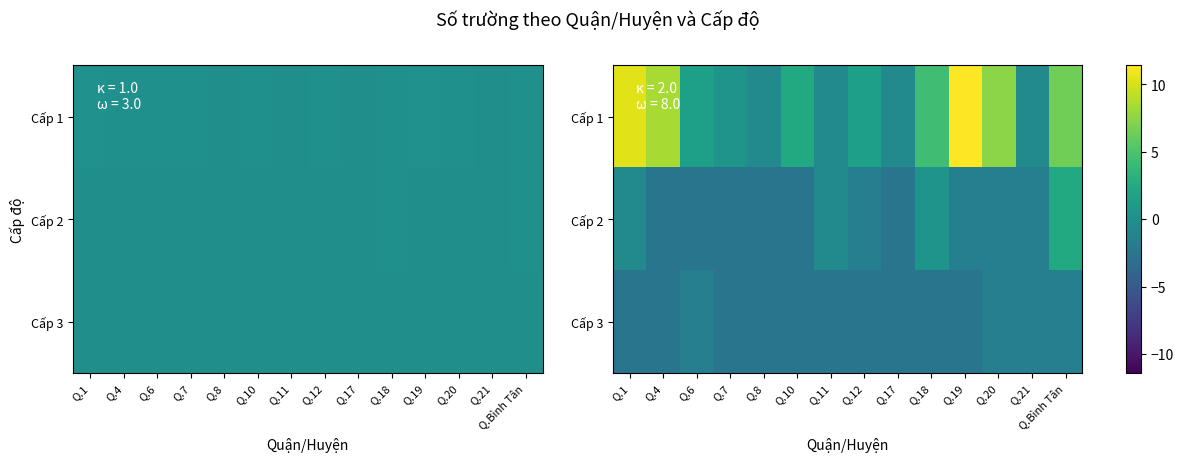

What is the difference between the maximum and minimum values in the Cấp 2 series?

5.0